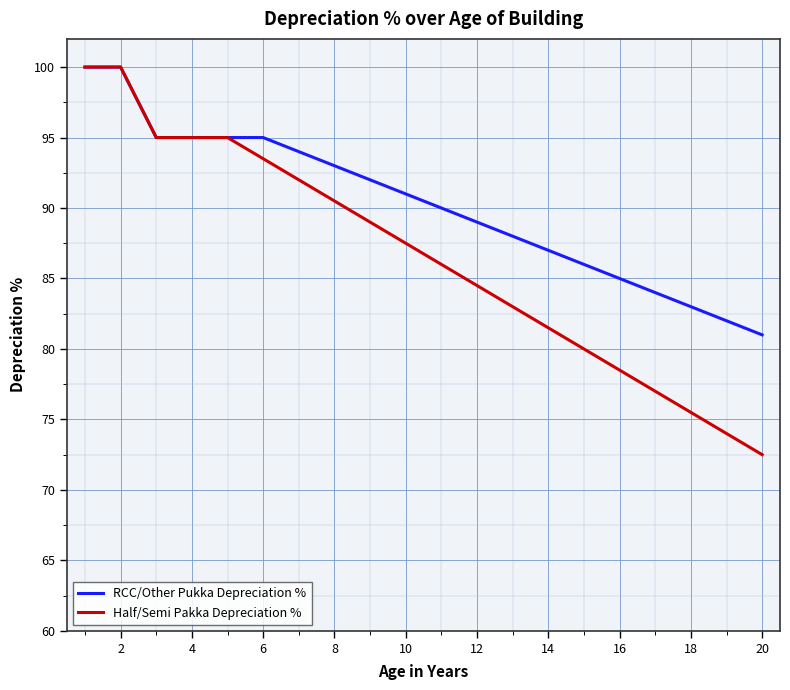

What is the smallest value displayed?

72.5